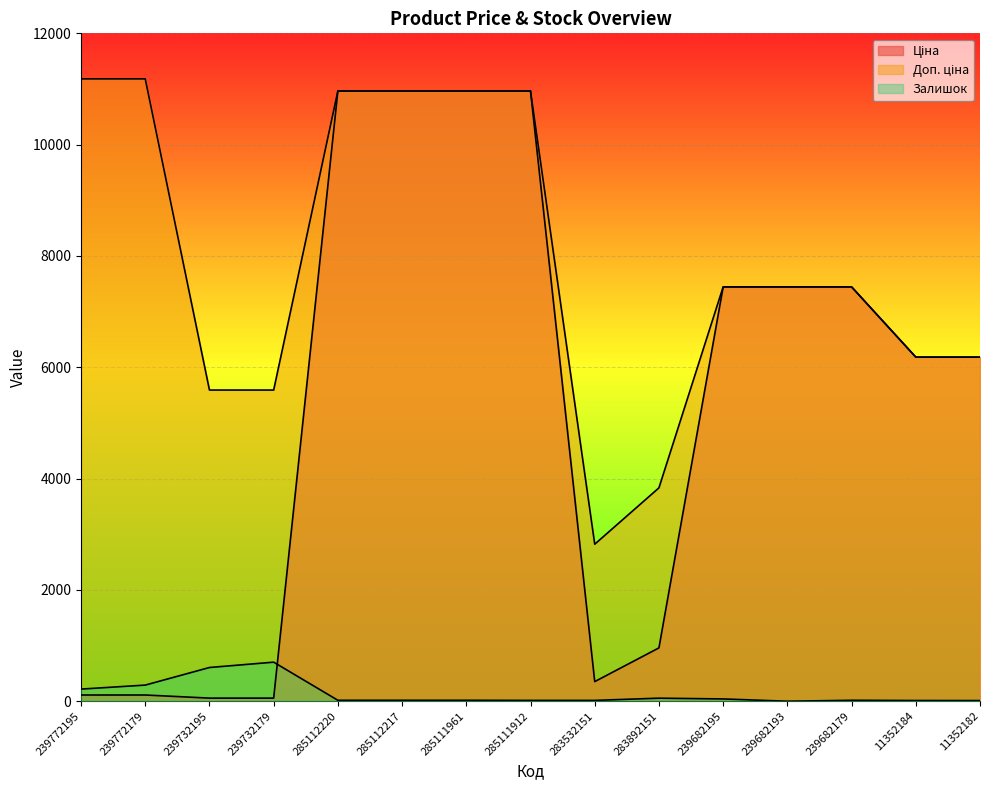

At which label does Ціна first exceed 6182?

285112220